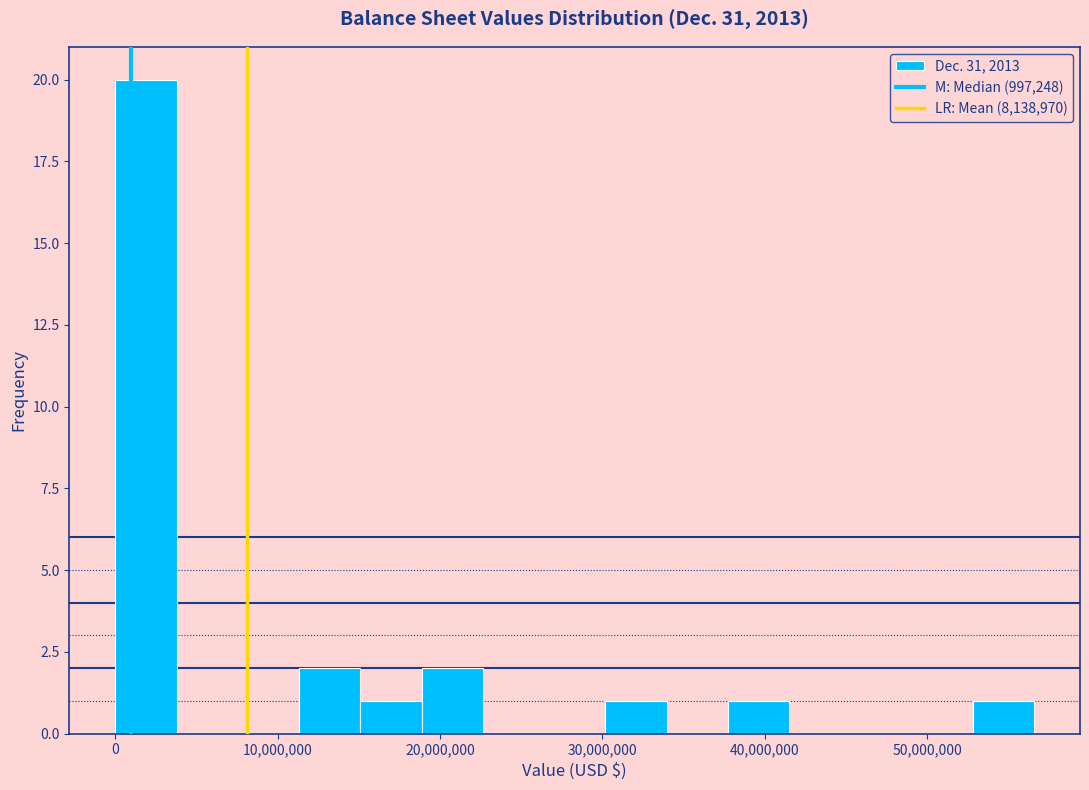

Around what value on the x-axis is the tallest bar? Give the approximate position of its centre, as read against the axis.

2000000